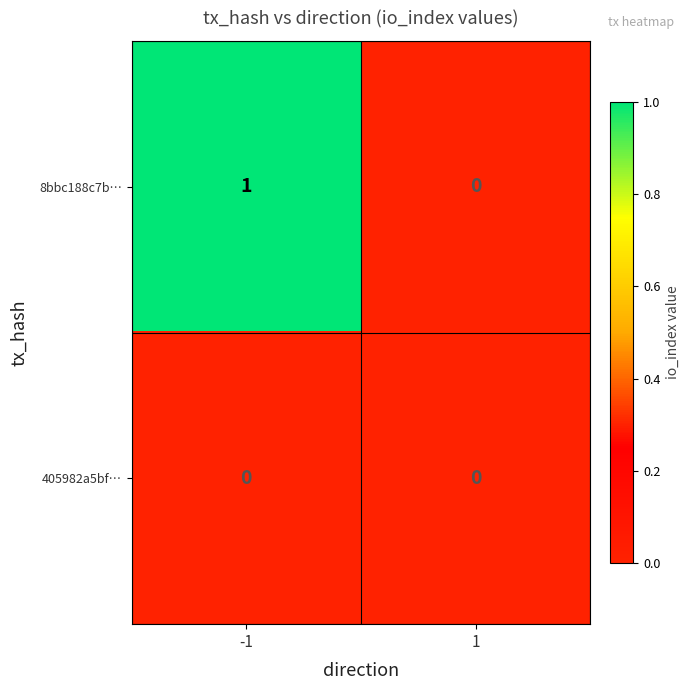

Rank the series by their average value, from lowest to highest.

405982a5bf…, 8bbc188c7b…